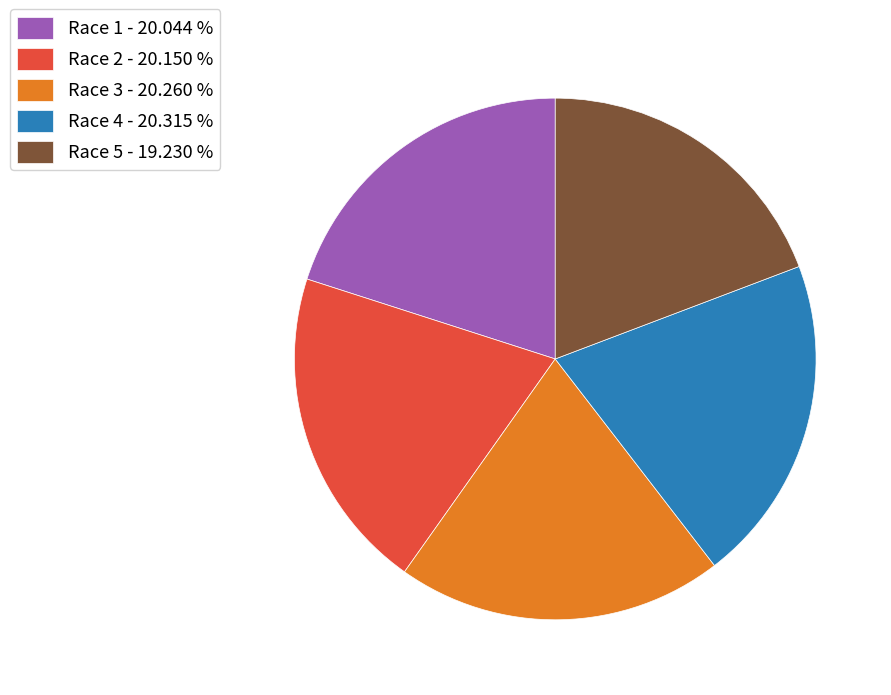

Is there a majority slice in this chart?

No